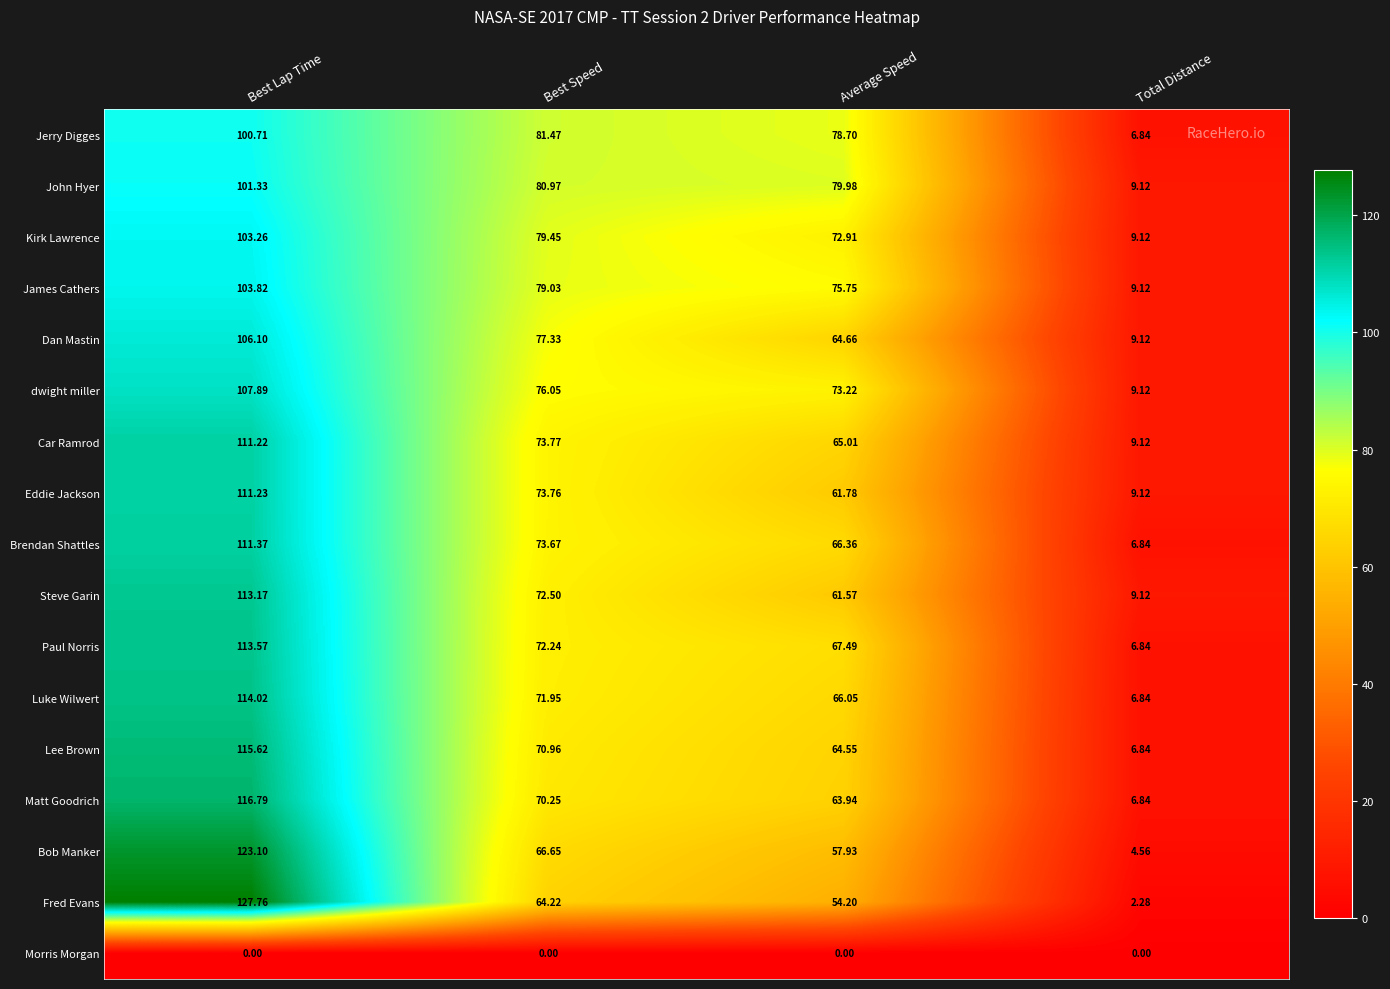

Which series has the widest spread of values?

Fred Evans